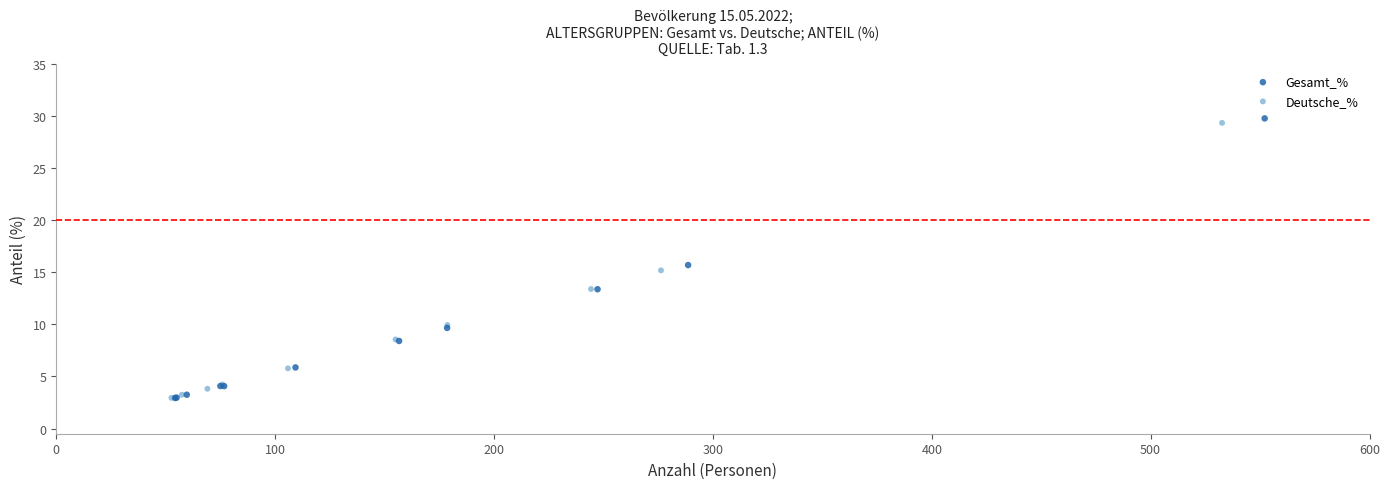

Which series has the largest Y range (max minus min)?

Gesamt_%